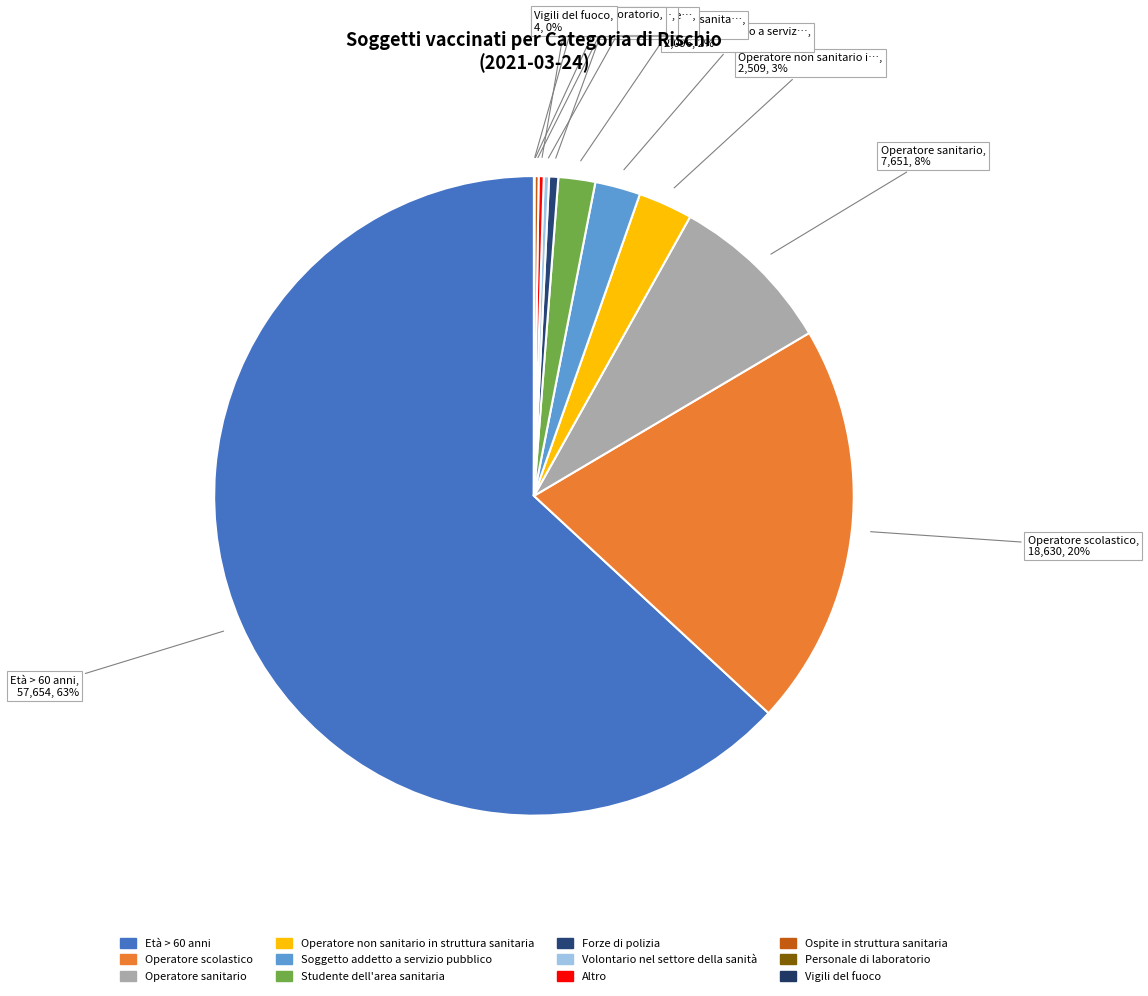

Rank the categories by value from highest to lowest.

Età > 60 anni, Operatore scolastico, Operatore sanitario, Operatore non sanitario in struttura sanitaria, Soggetto addetto a servizio pubblico, Studente dell'area sanitaria, Forze di polizia, Volontario nel settore della sanità, Altro, Ospite in struttura sanitaria, Personale di laboratorio, Vigili del fuoco